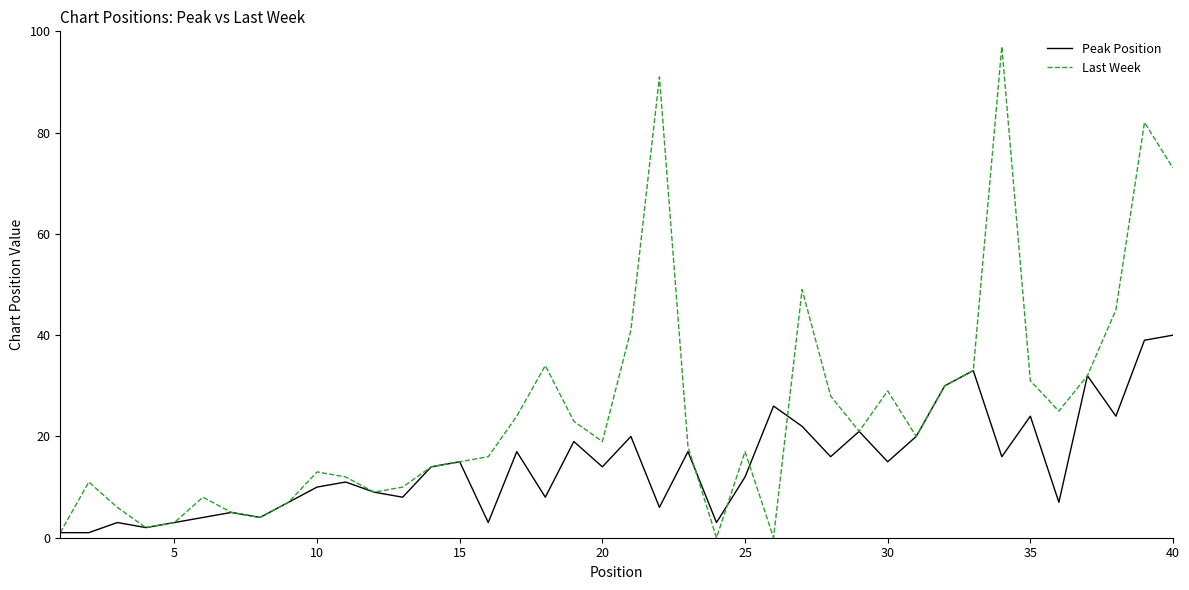

Which series has the largest total across all categories?

Last Week